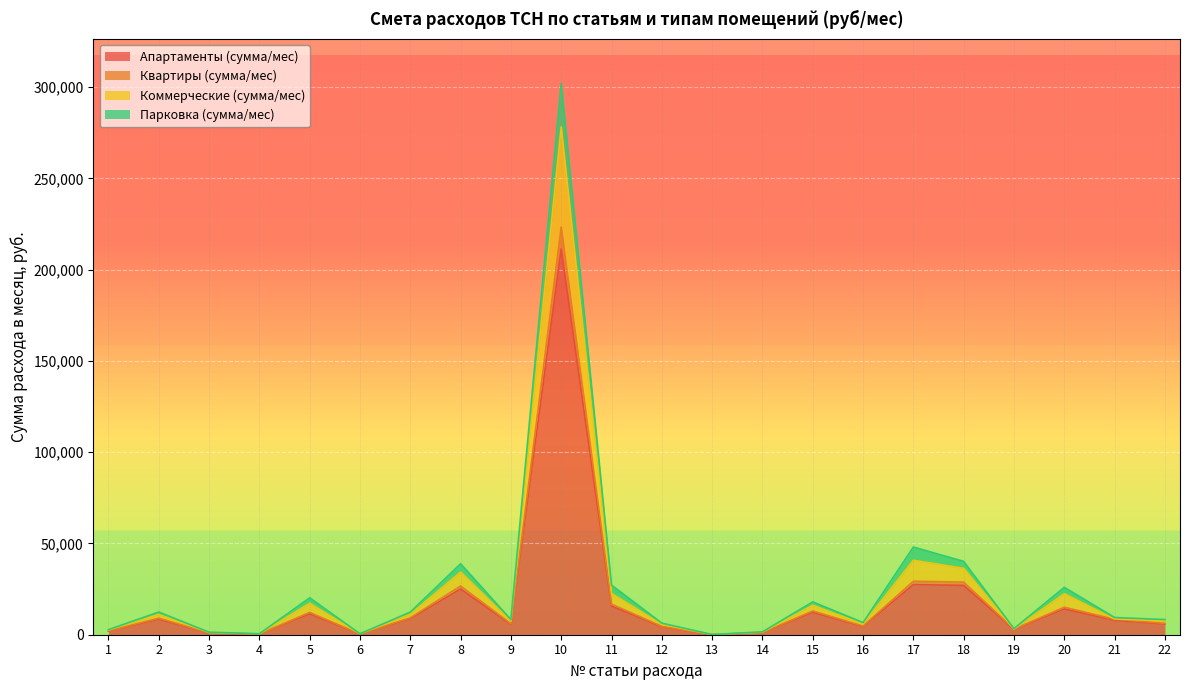

At which label is Коммерческие (сумма/мес) closest to 139143?

17